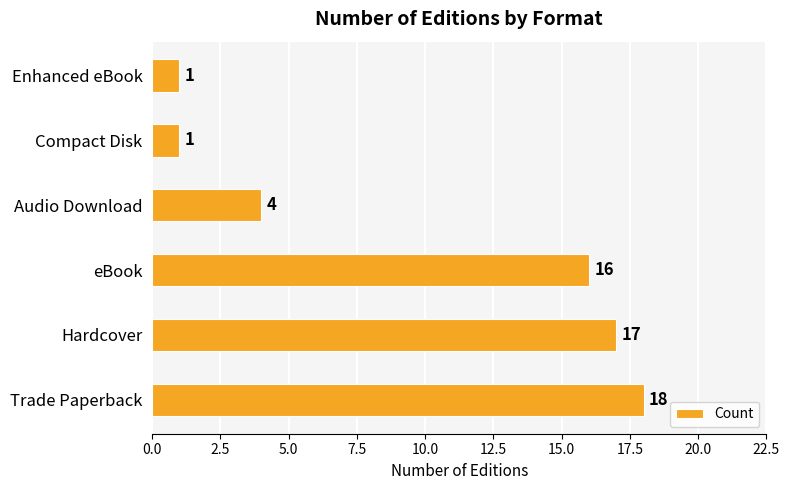

Which category has the highest value across all series?

Trade Paperback